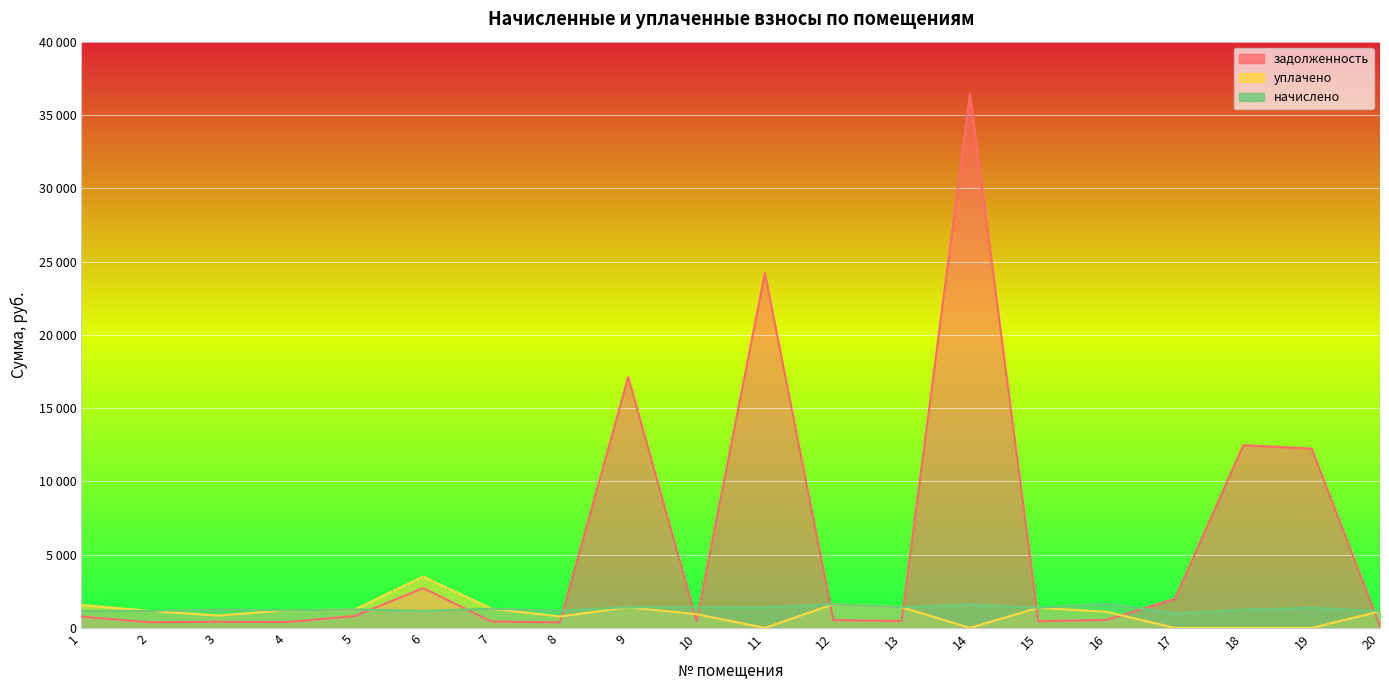

At which category does the chart reach its peak across all series?

14